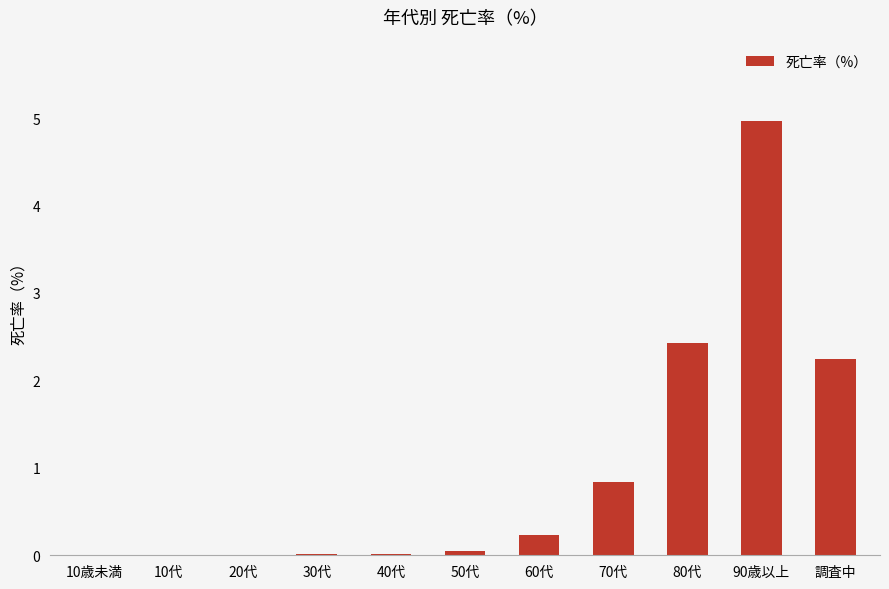

What is the average value?

1.0